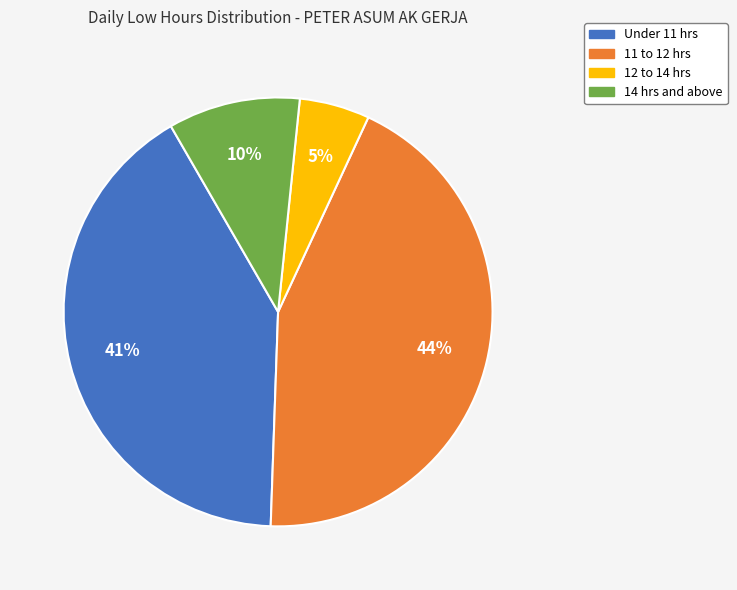

To the nearest percent, what percentage of the pie is Under 11 hrs?

41%